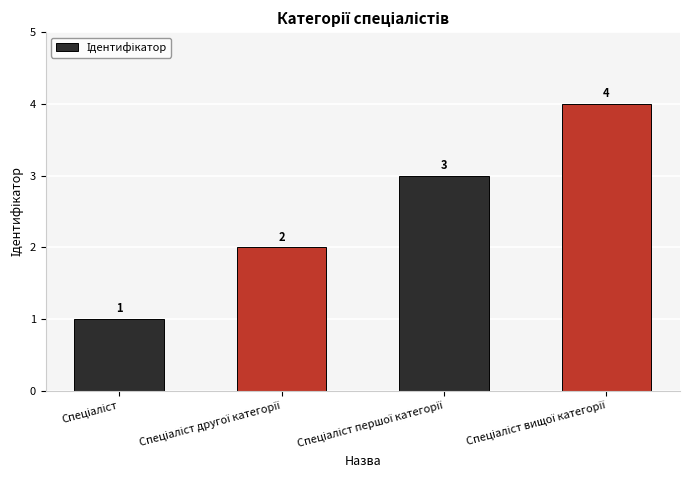

What is the sum of all values?

10